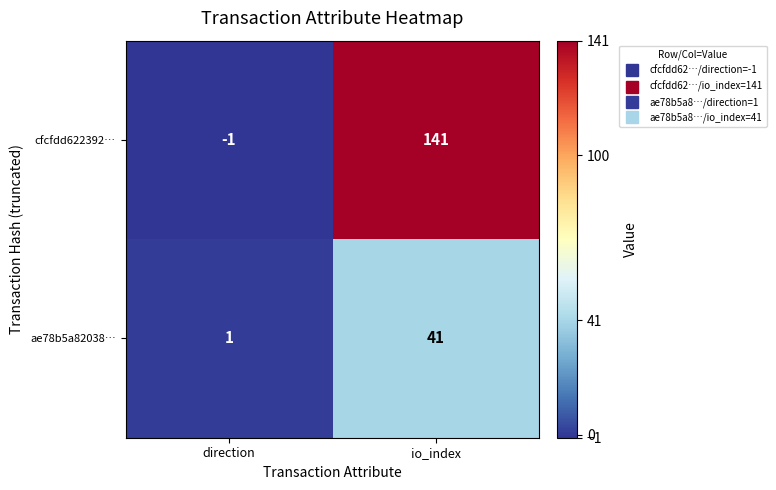

The value of ae78b5a82038… at direction is 1. True or false?

True